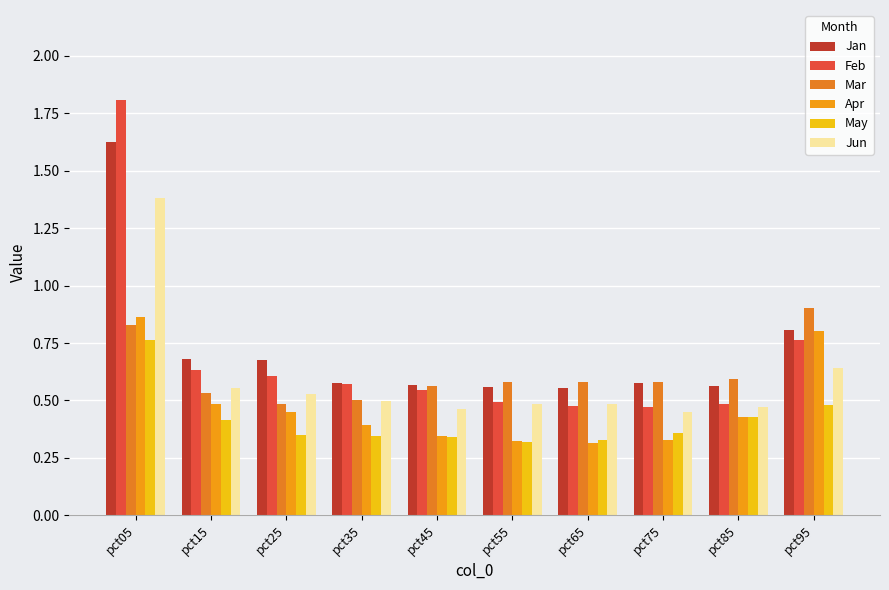

Reading left to right, what are all the values shown in this chart?

Jan: 1.6	0.7	0.7	0.6	0.6	0.6	0.6	0.6	0.6	0.8
Feb: 1.8	0.6	0.6	0.6	0.5	0.5	0.5	0.5	0.5	0.8
Mar: 0.8	0.5	0.5	0.5	0.6	0.6	0.6	0.6	0.6	0.9
Apr: 0.9	0.5	0.4	0.4	0.3	0.3	0.3	0.3	0.4	0.8
May: 0.8	0.4	0.3	0.3	0.3	0.3	0.3	0.4	0.4	0.5
Jun: 1.4	0.6	0.5	0.5	0.5	0.5	0.5	0.4	0.5	0.6